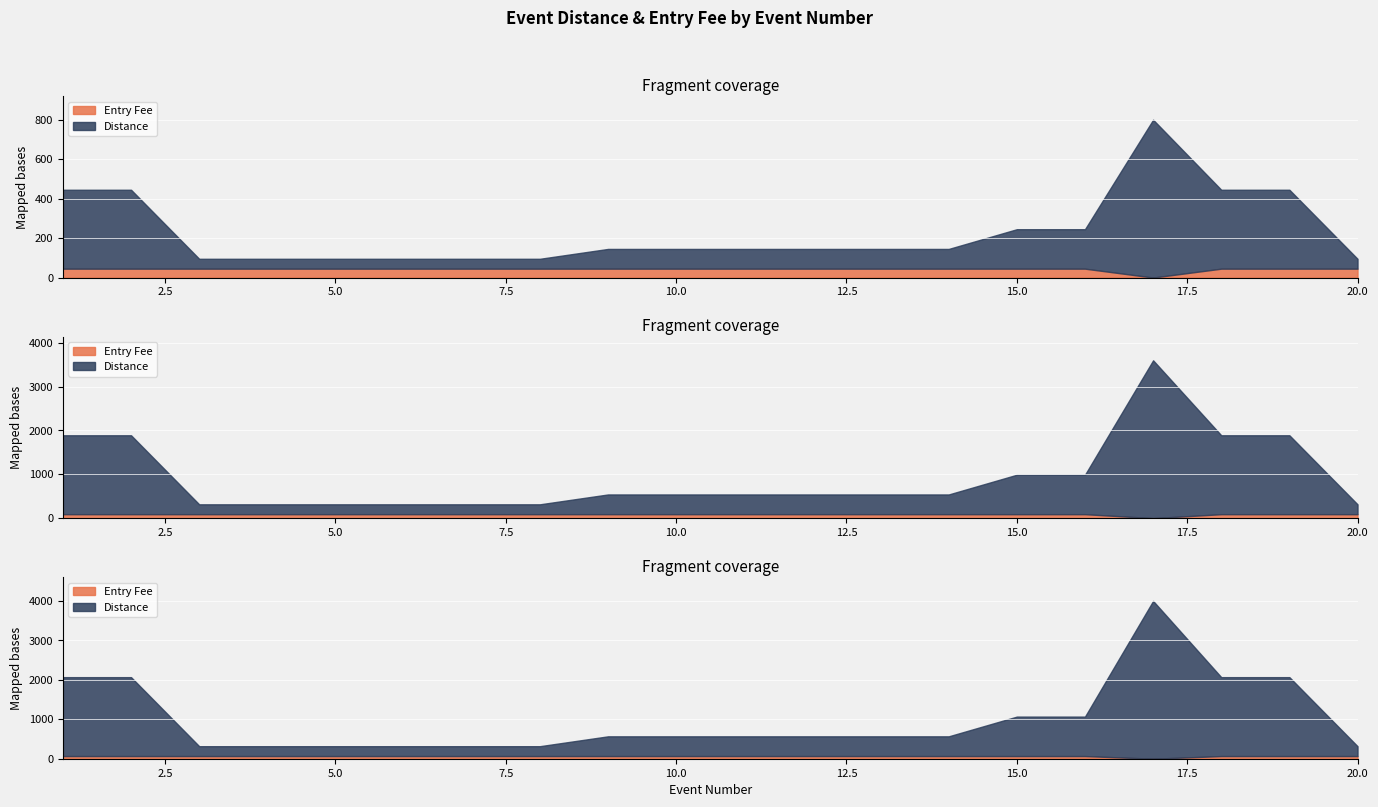

List the series in order of their peak value, lowest first.

Entry Fee, Distance